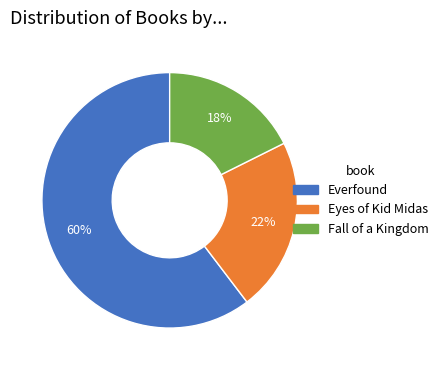

How many segments does this pie chart have?

3